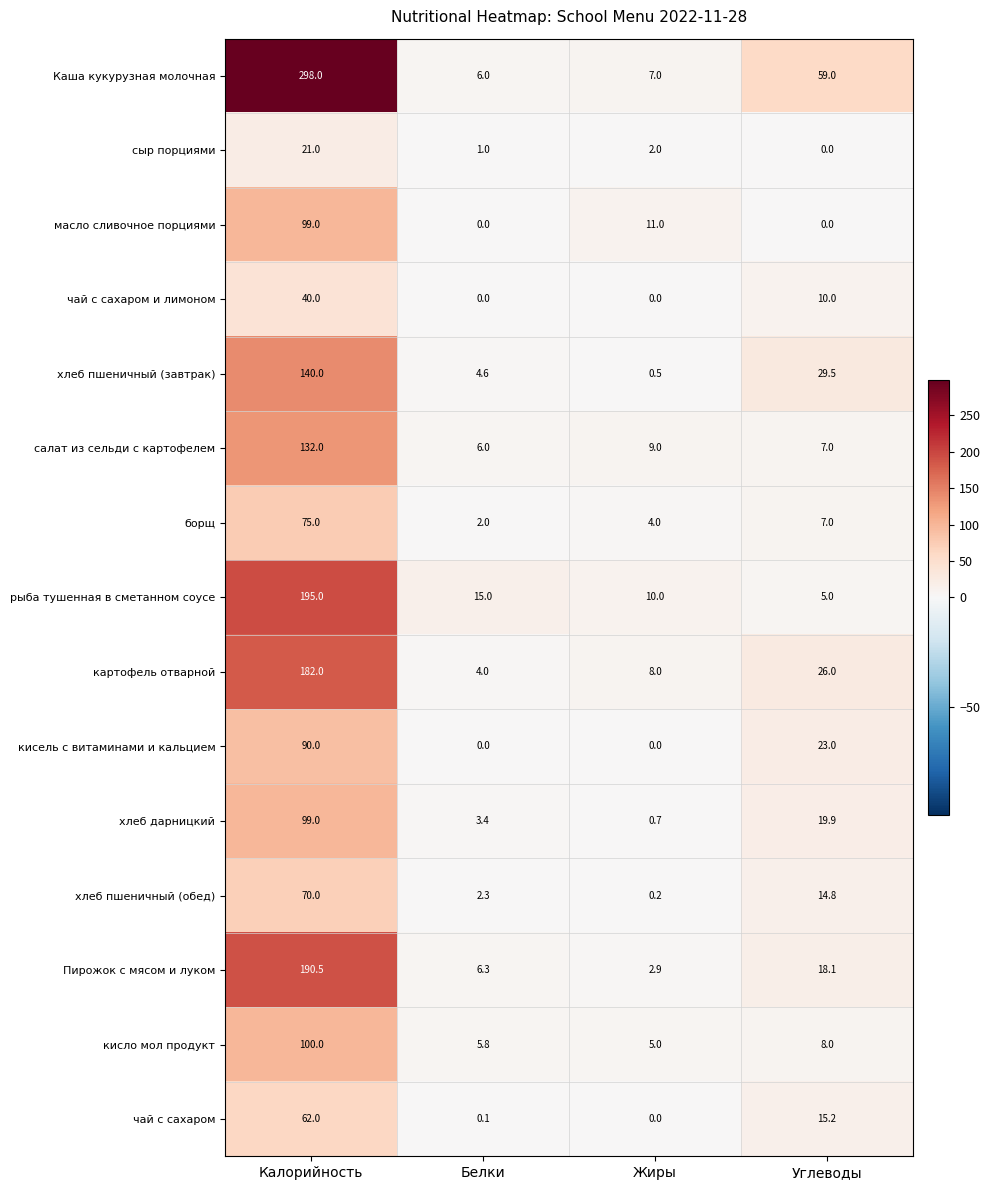

True or false: кисло мол продукт has a value of 2.2 at Жиры.

False